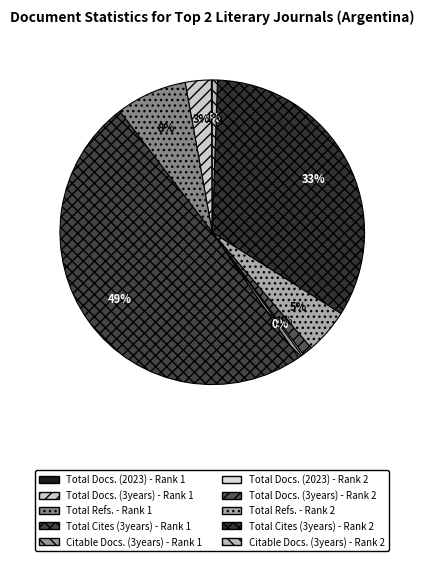

True or false: Total Cites (3years) - Rank 1 accounts for 57% of the total.

False